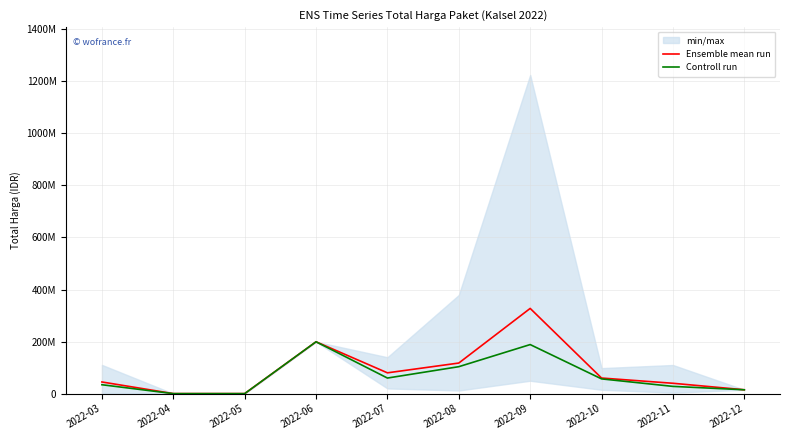

What is the sum of all Controll run values?

684303195